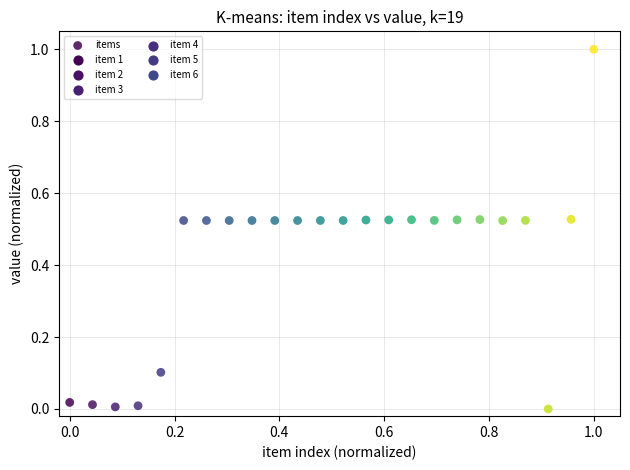

What is the range of X values (max minus min)?

1.0